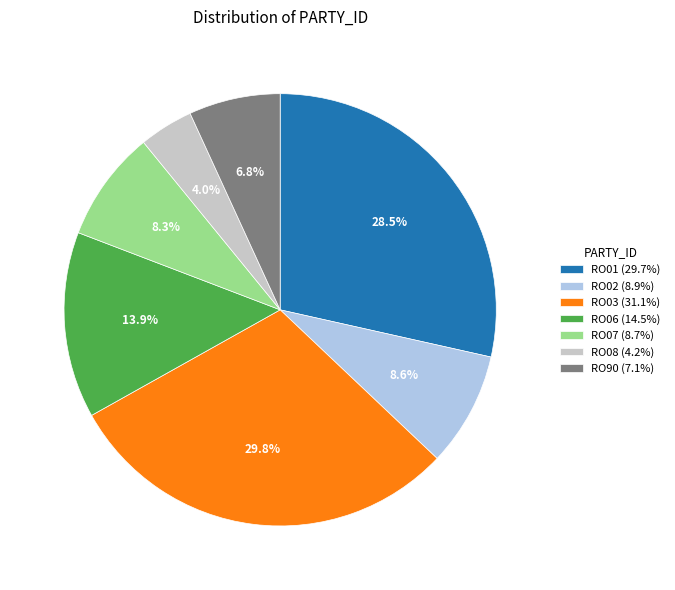

Combined, what portion of the pie is RO90 and RO07?

15.1%